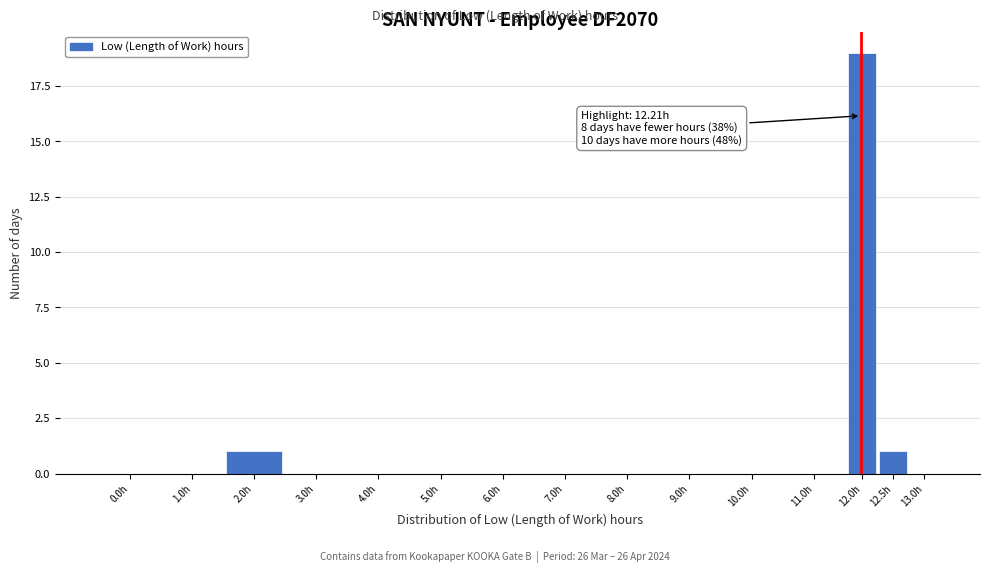

Reading left to right, transcribe all the data shown in this chart.

0.0h=0	1.0h=0	2.0h=1	3.0h=0	4.0h=0	5.0h=0	6.0h=0	7.0h=0	8.0h=0	9.0h=0	10.0h=0	11.0h=0	12.0h=19	12.5h=1	13.0h=0